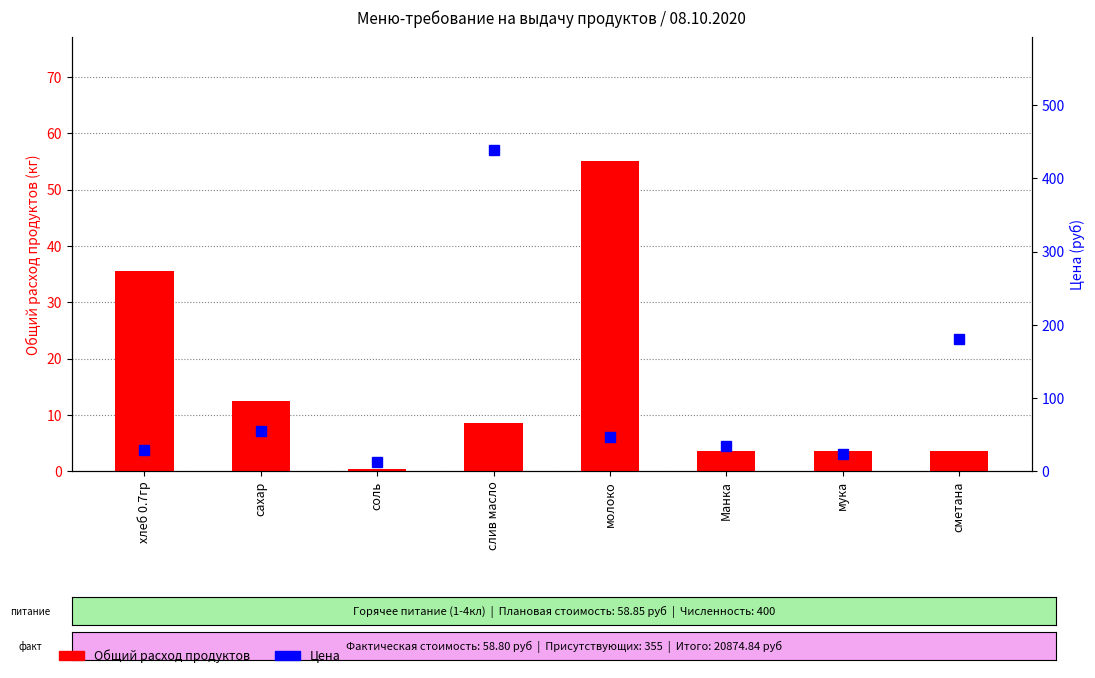

The Общий расход продуктов series shows 16.5 at хлеб 0.7гр. True or false?

False